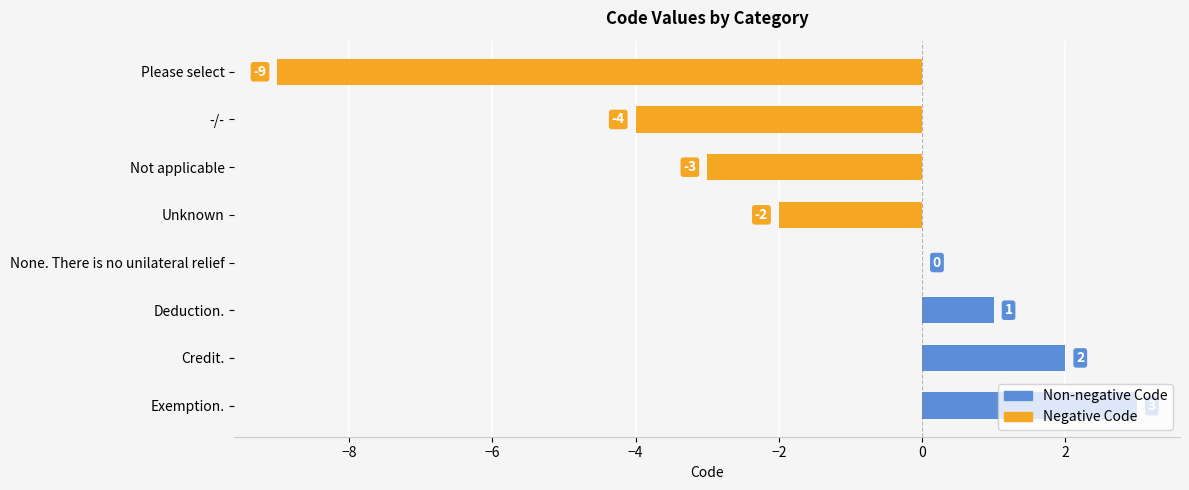

What is the change in value from Please select to Unknown?

+7